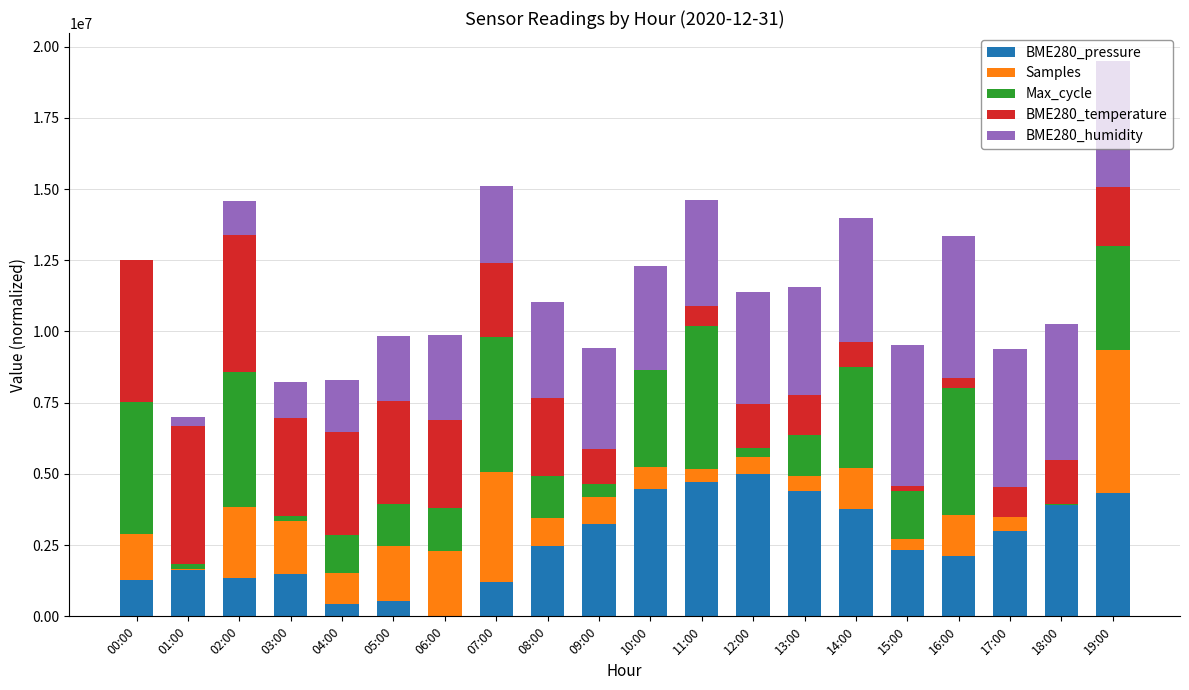

At which category is the sum across all series the highest?

19:00